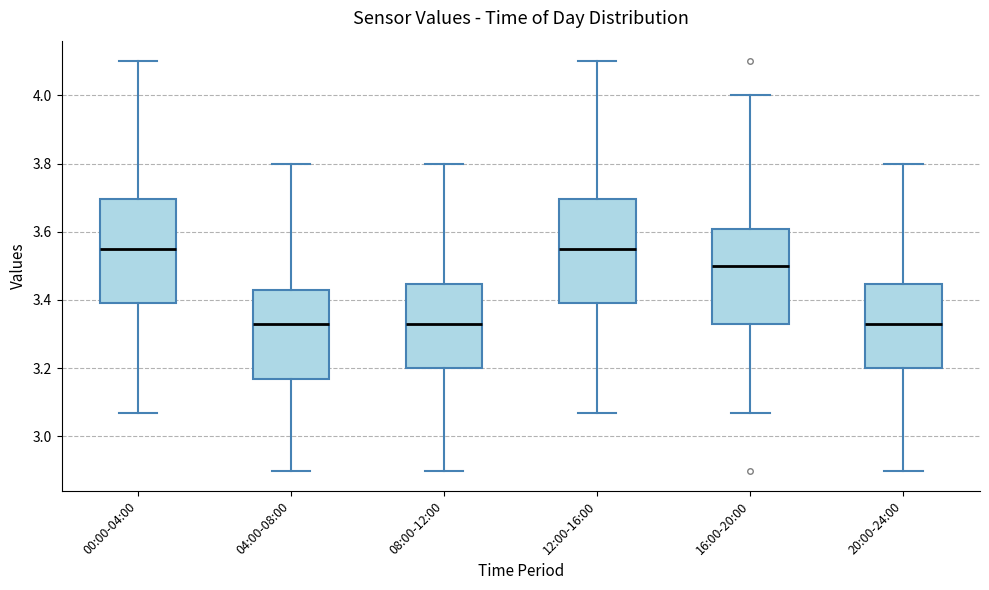

Where is the upper edge of the box for 08:00-12:00 on the y-axis? The values are not printed on the chart, so give them approximately, as read against the axis.

3.44